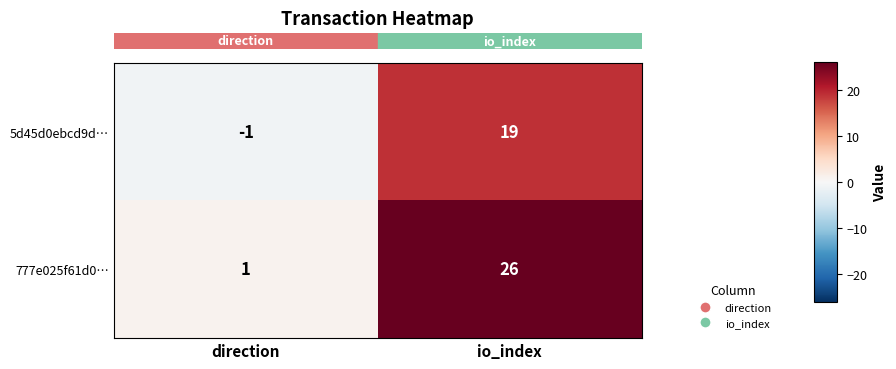

How many values in 5d45d0ebcd9d… are below zero?

1